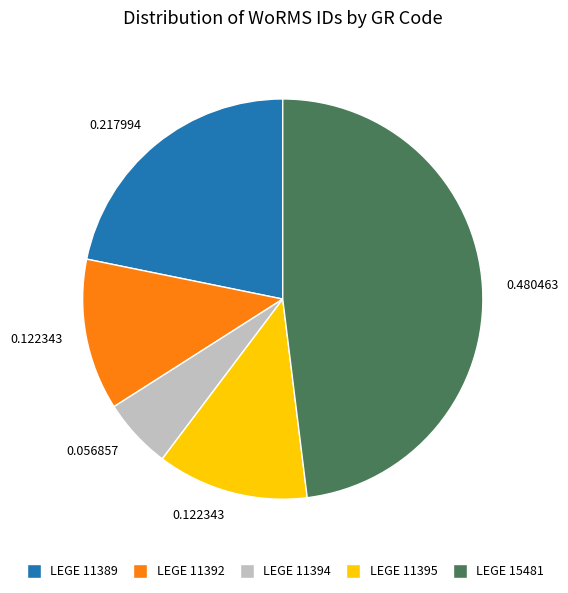

How many segments does this pie chart have?

5